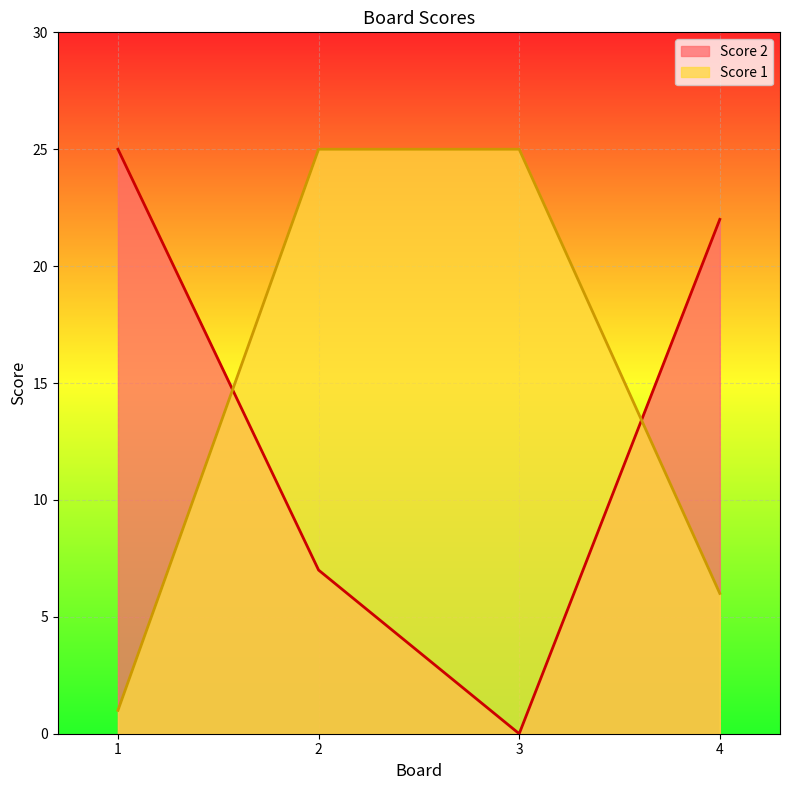

How many interior local valleys does the Score 2 series have?

1